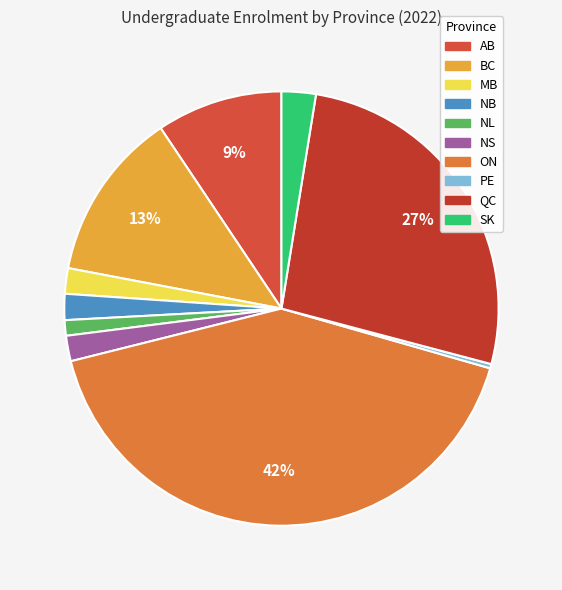

Approximately how many times larger is the value at NB compared to AB?

0.2